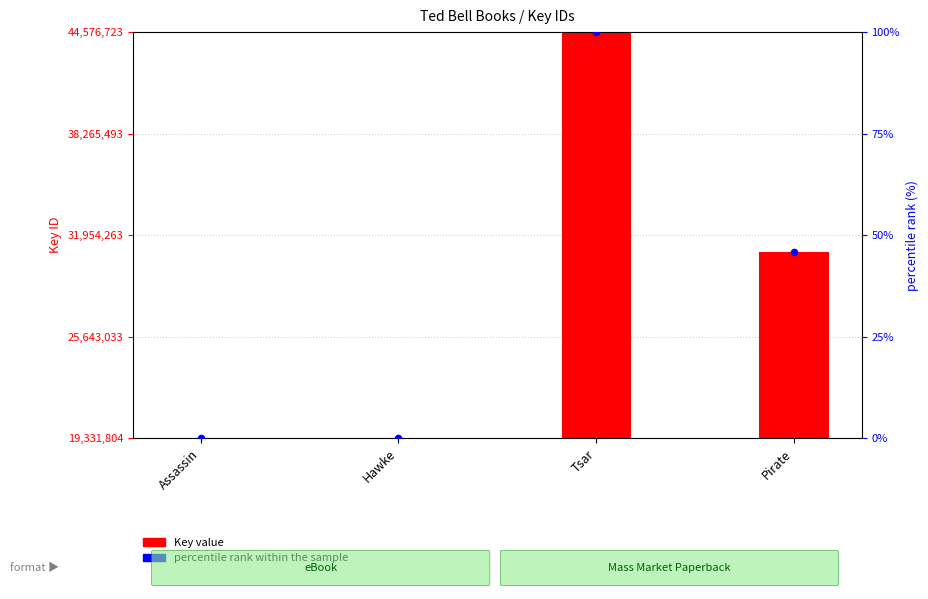

At which category is the sum across all series the highest?

Tsar